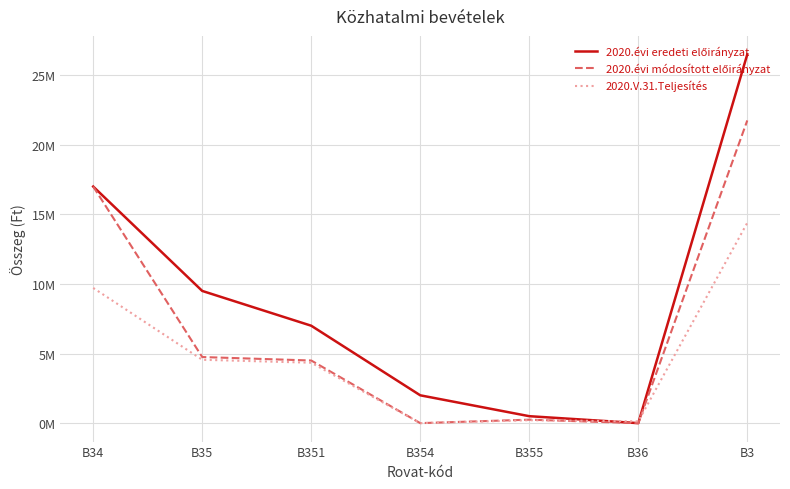

Which series has the widest spread of values?

2020.évi eredeti előirányzat